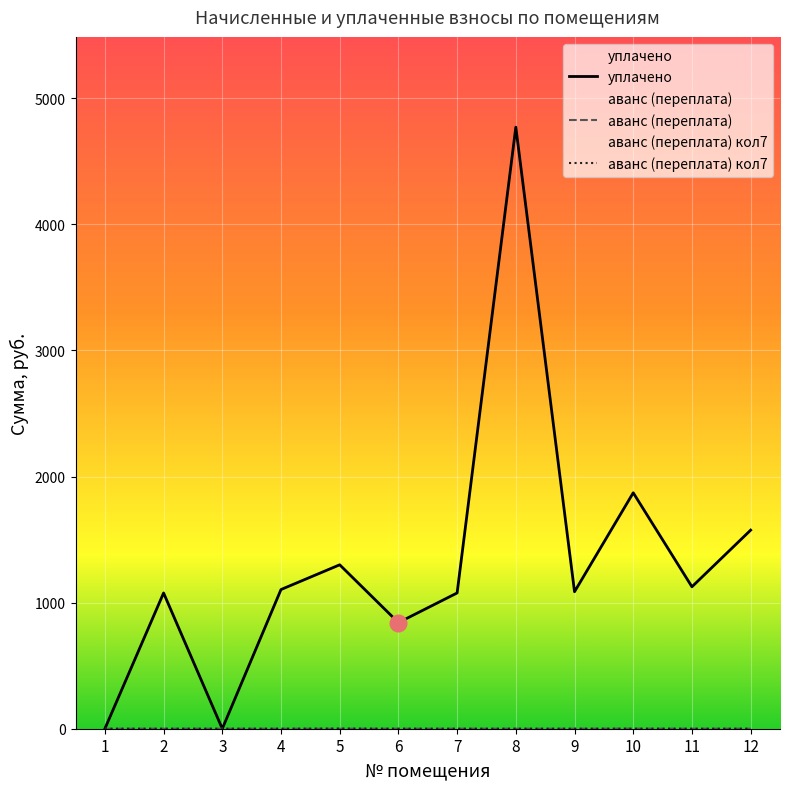

Between 2 and 5, which series saw the biggest shift?

уплачено